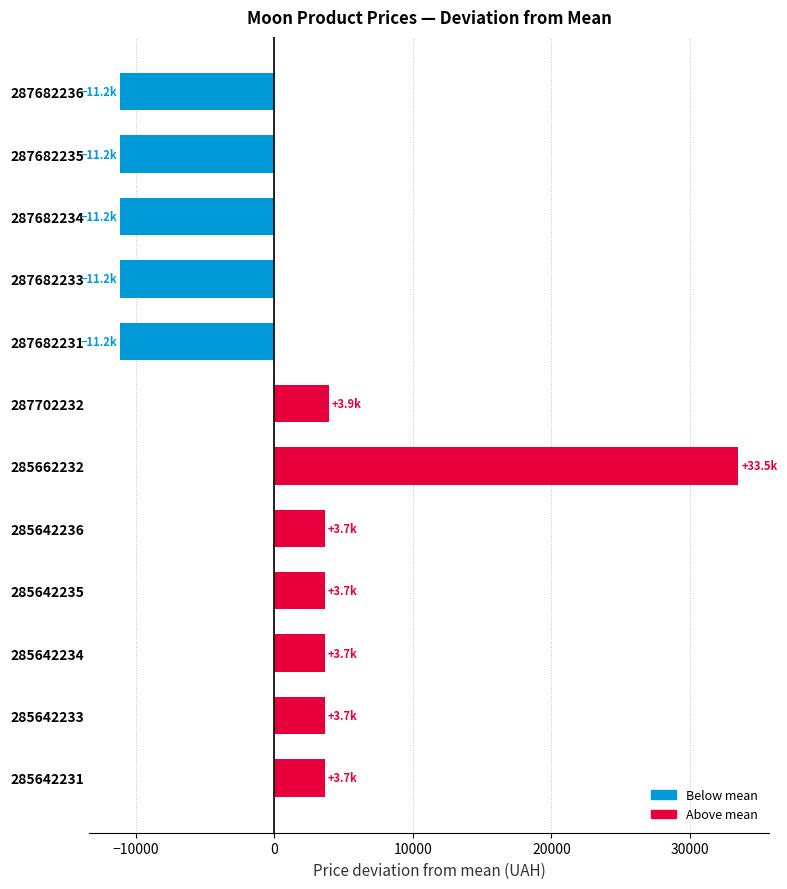

The value at 287682234 is -11152.4. True or false?

True